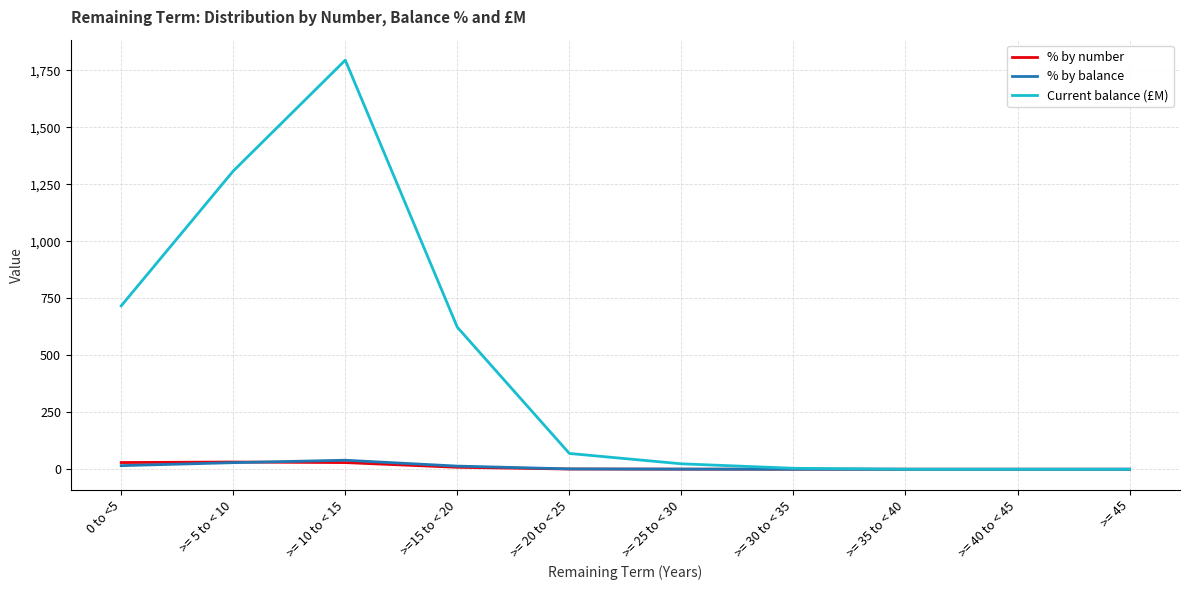

Is it true that Current balance (£M) equals 0.0 at >= 45?

True